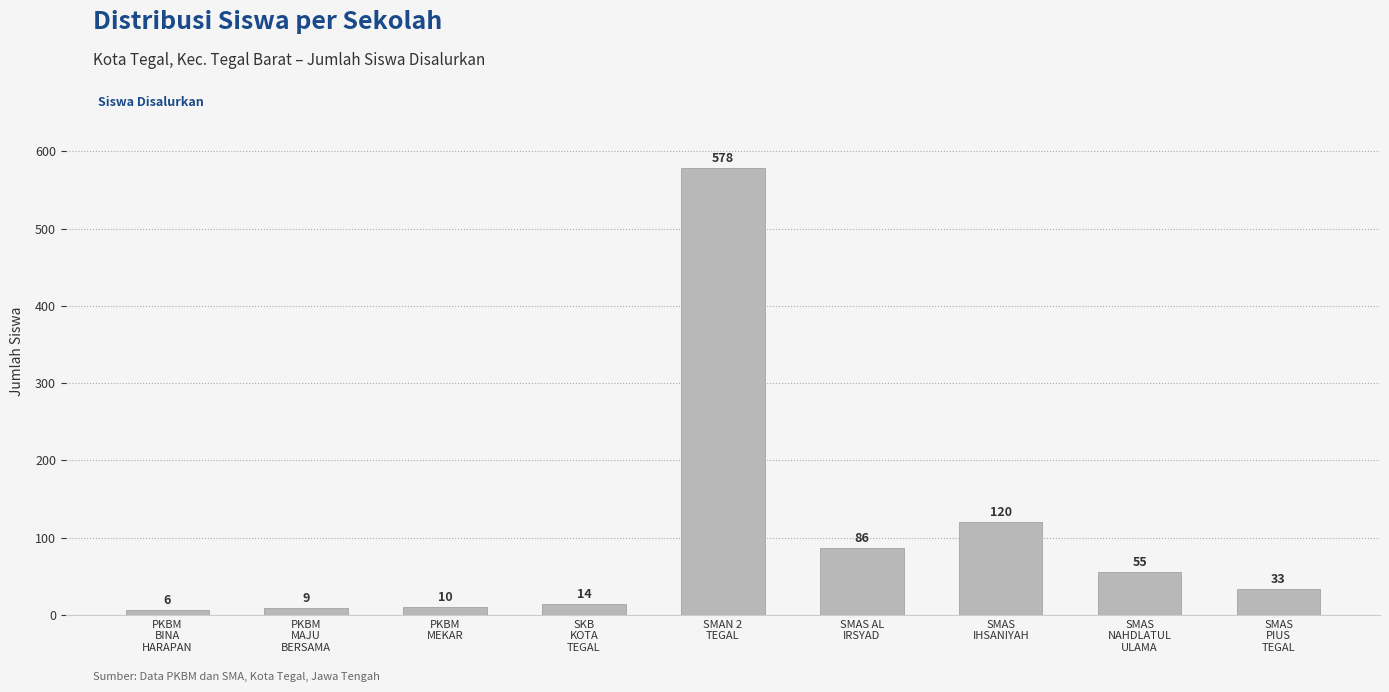

What is the label of the 9th bar from the right?

PKBM
BINA
HARAPAN